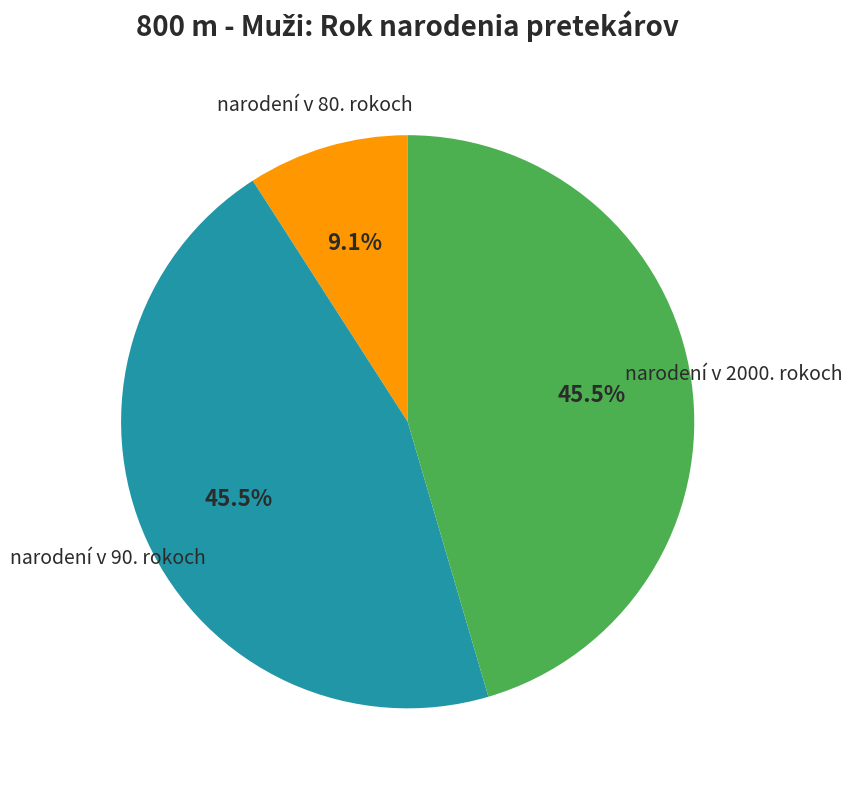

Is there a majority slice in this chart?

No